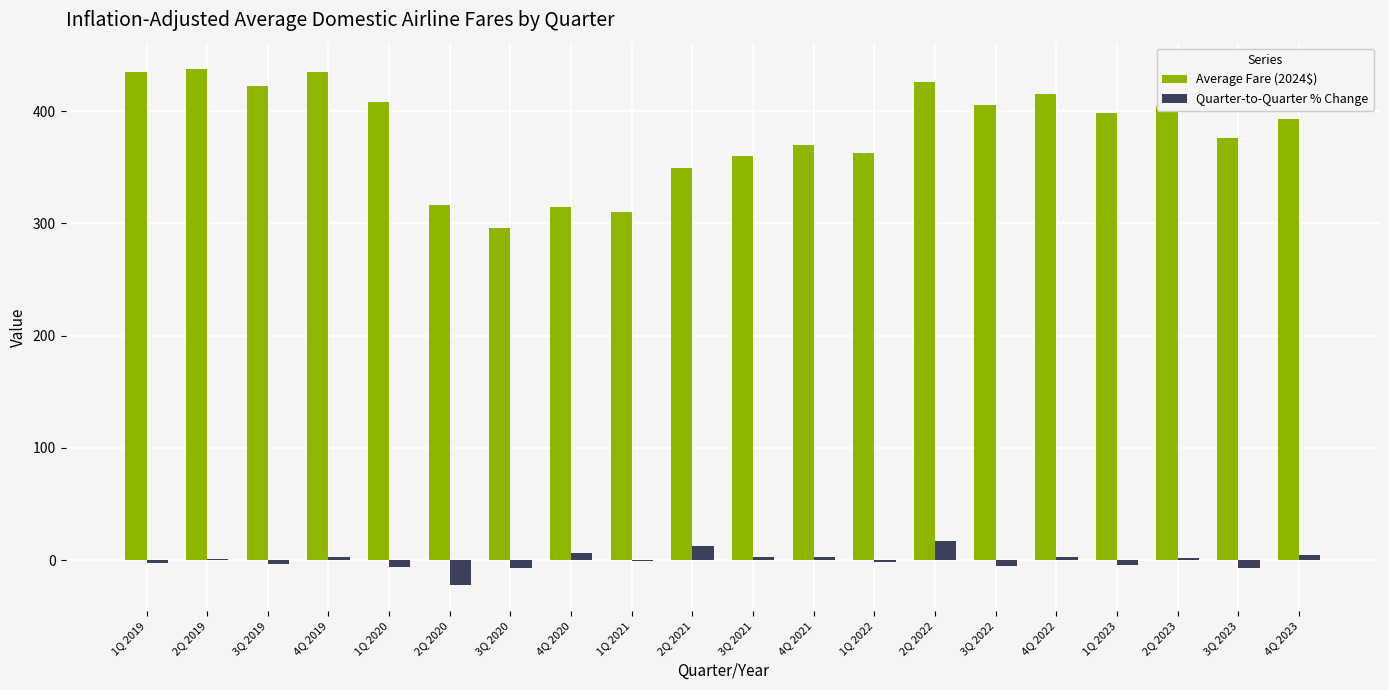

What is the maximum value shown in the chart?

438.0